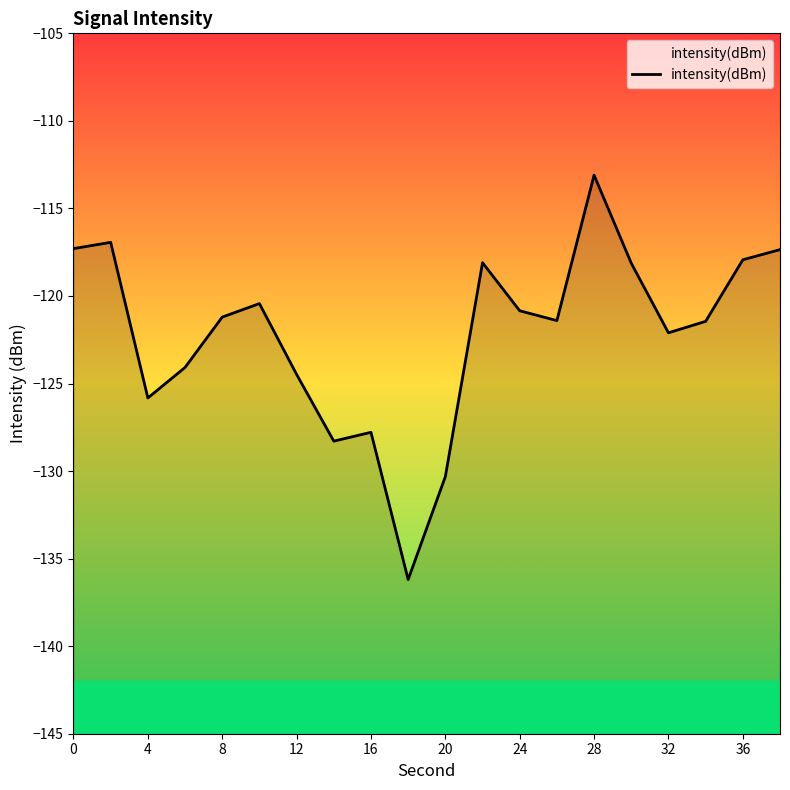

Is it true that the value at 0 is -117.3?

True